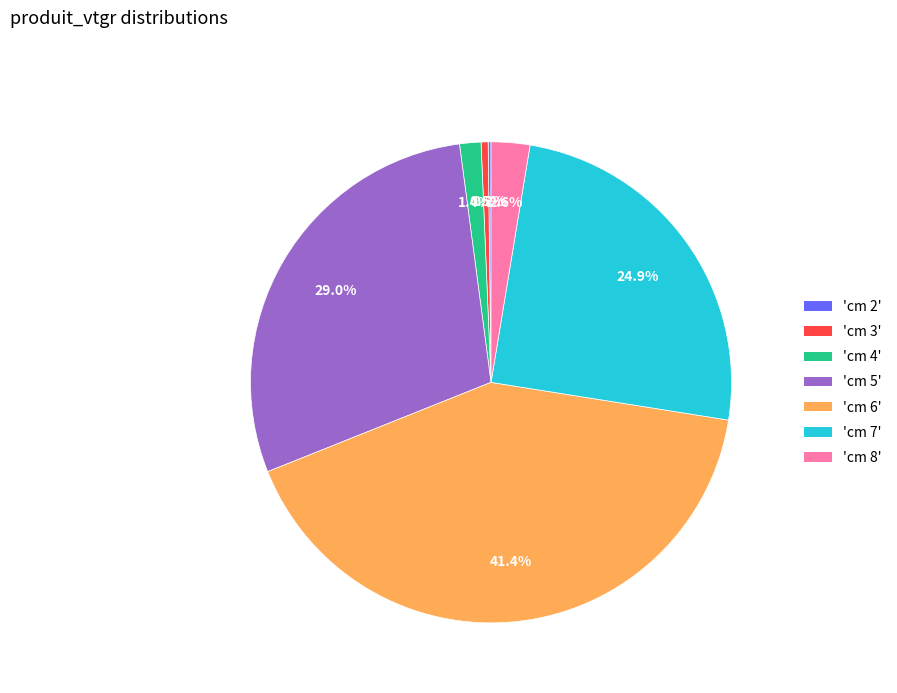

Is there a majority slice in this chart?

No